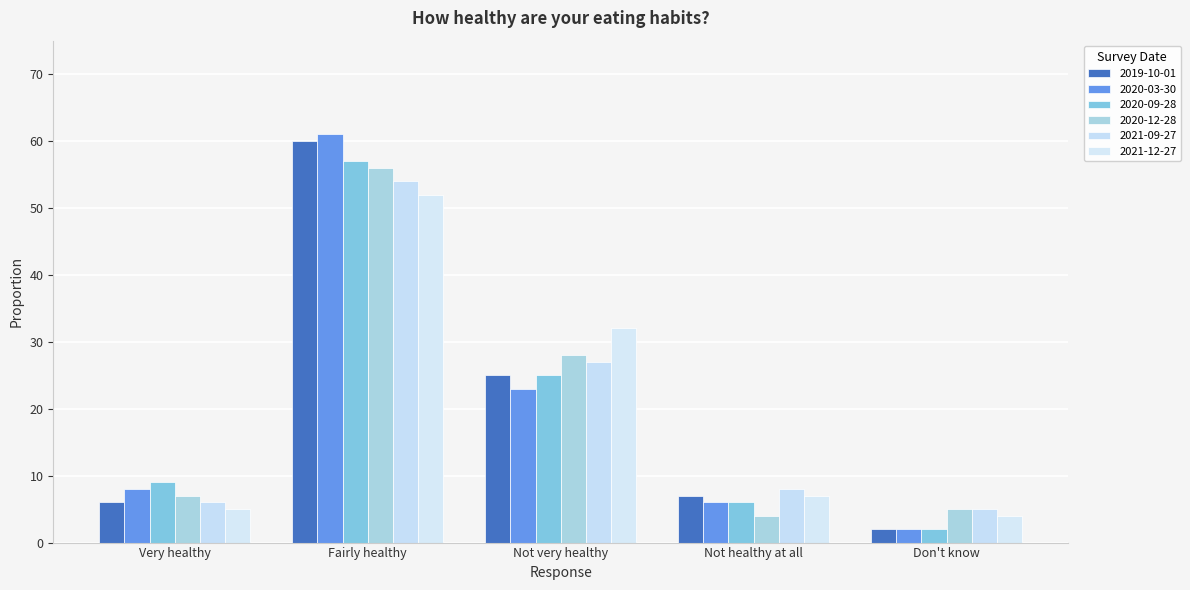

Reading left to right, what are all the values shown in this chart?

2019-10-01: 6.0	60.0	25.0	7.0	2.0
2020-03-30: 8.0	61.0	23.0	6.0	2.0
2020-09-28: 9.0	57.0	25.0	6.0	2.0
2020-12-28: 7.0	56.0	28.0	4.0	5.0
2021-09-27: 6.0	54.0	27.0	8.0	5.0
2021-12-27: 5.0	52.0	32.0	7.0	4.0